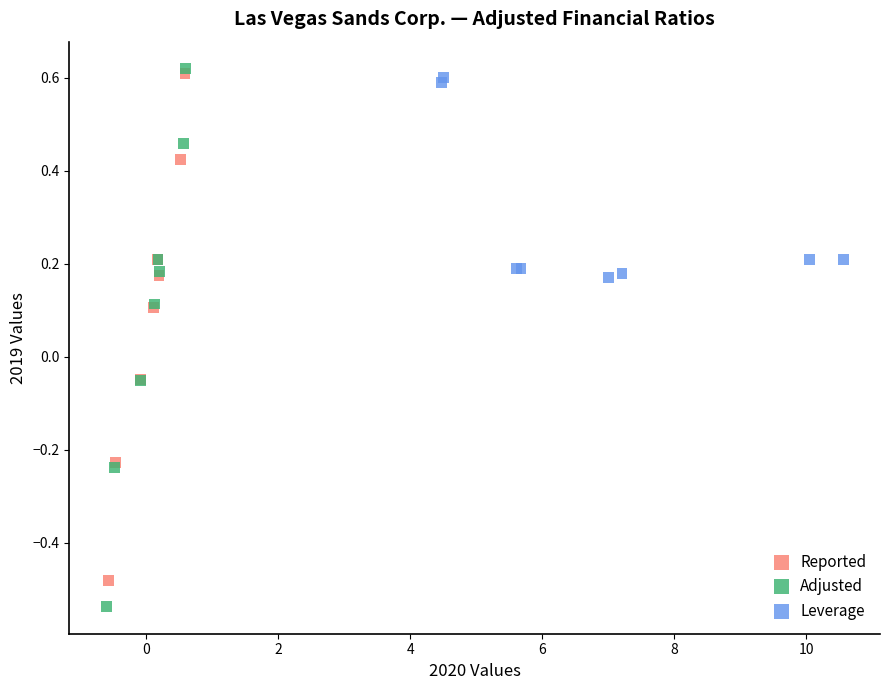

What are all the series names shown in the legend?

Reported, Adjusted, Leverage